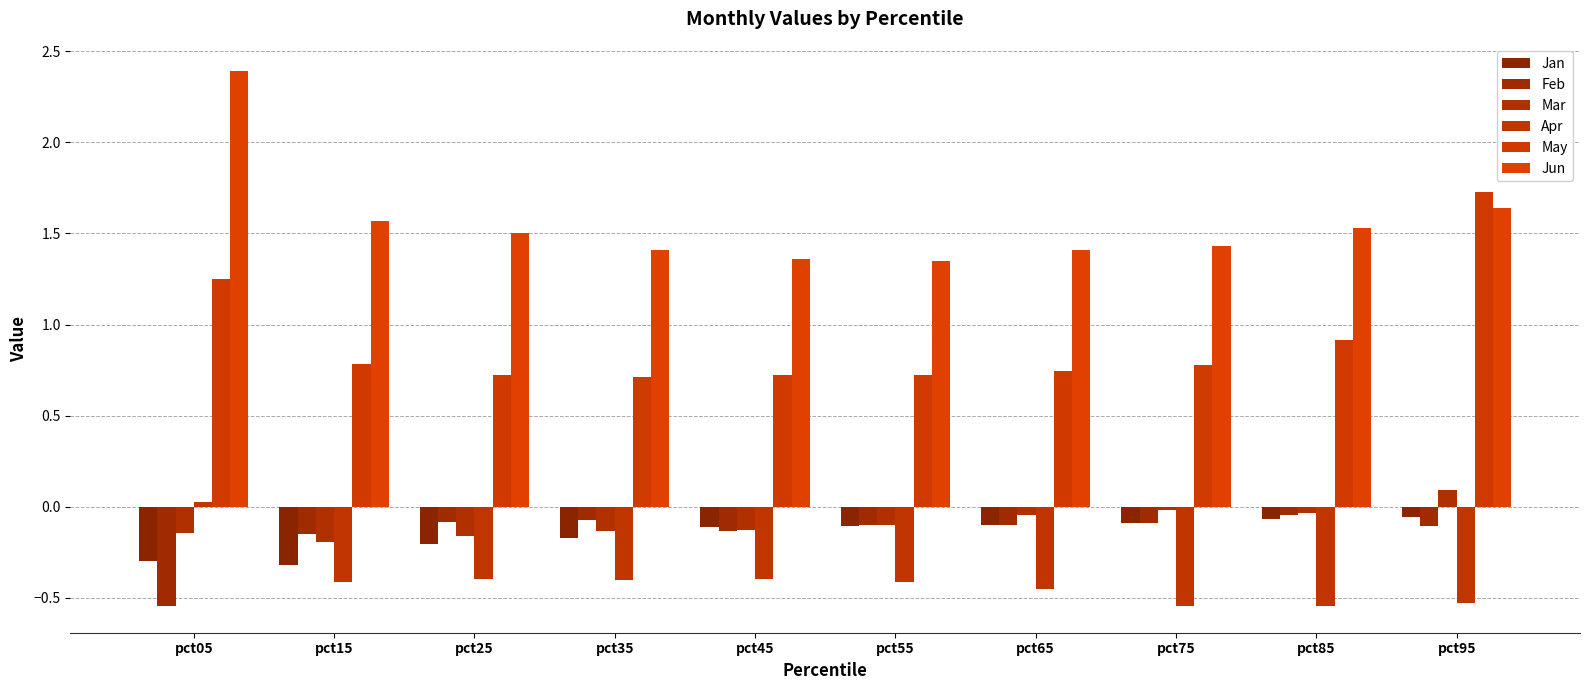

At how many categories does at least one series exceed 0?

10